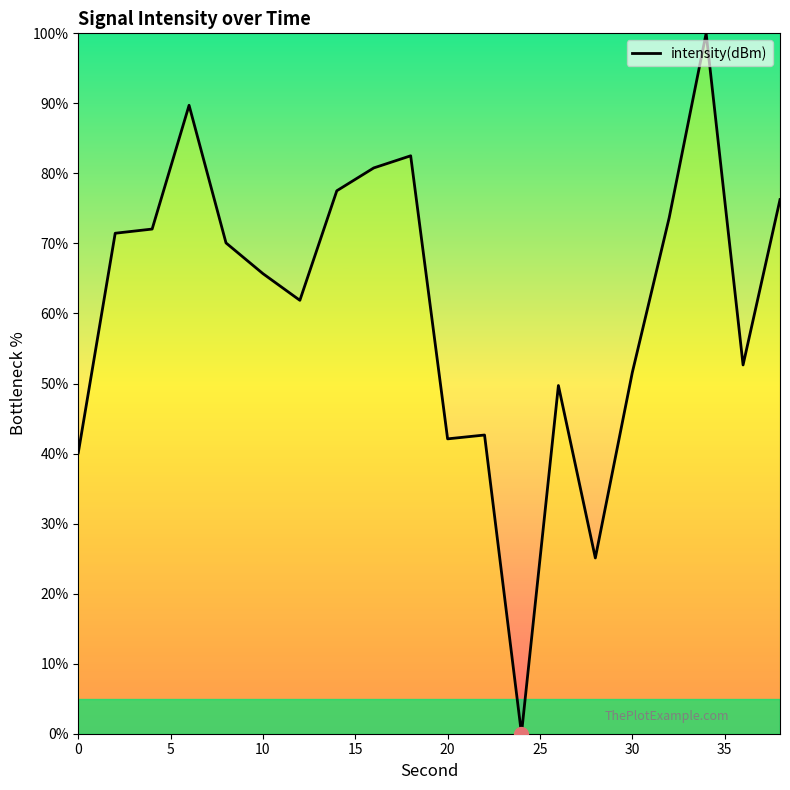

What is the maximum value shown in the chart?

100.0